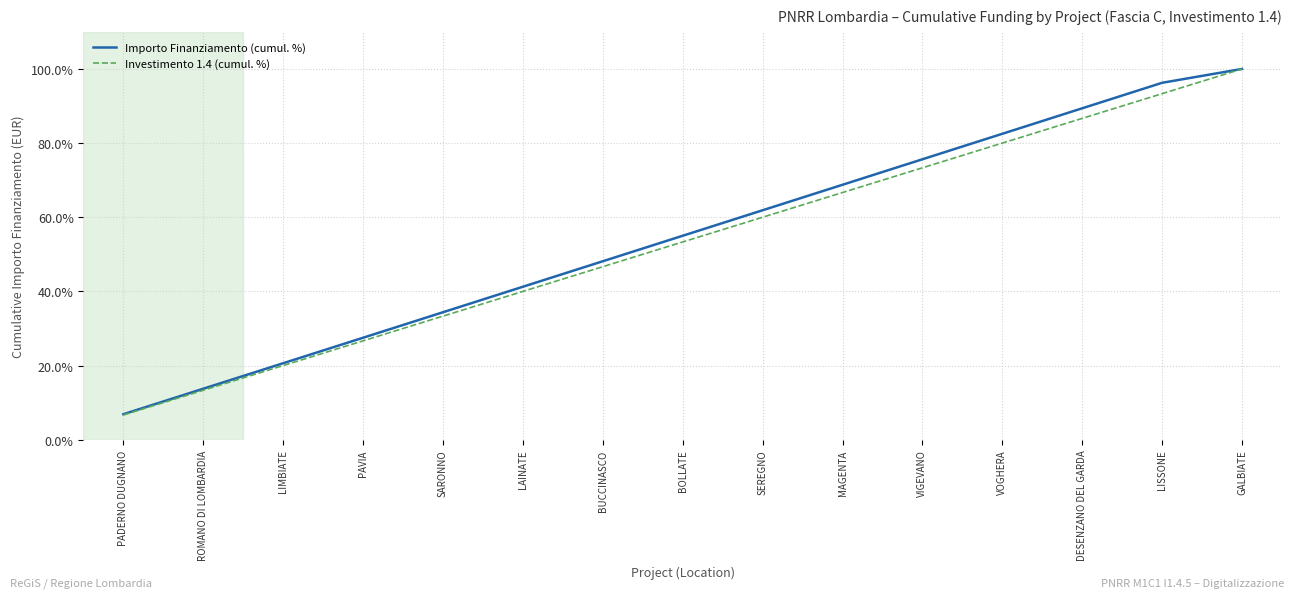

What value does the Investimento 1.4 (cumul. %) series have at DESENZANO DEL GARDA?

86.7